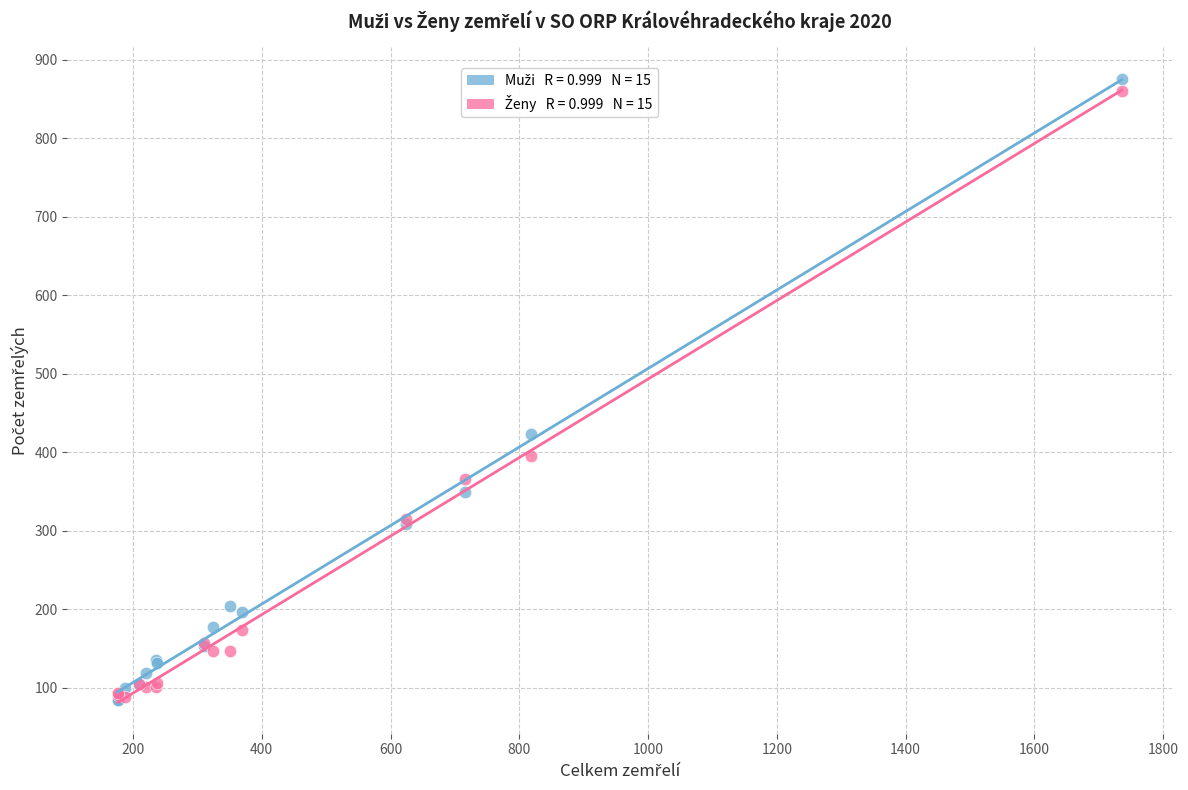

Across all series, what Y value is closest to 480?

423